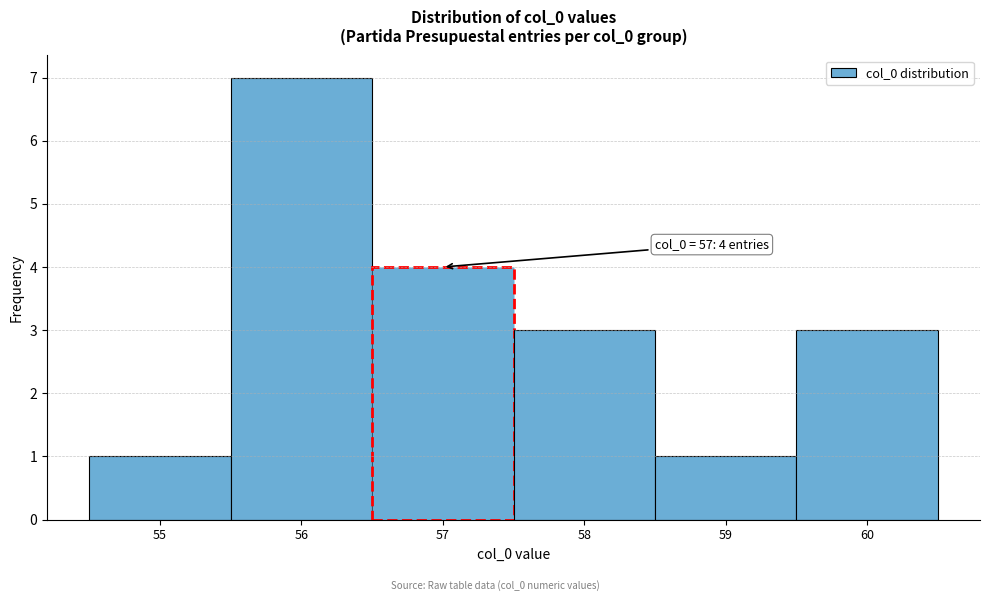

Over which range of the x-axis is the bar tallest?

55.5 to 56.5